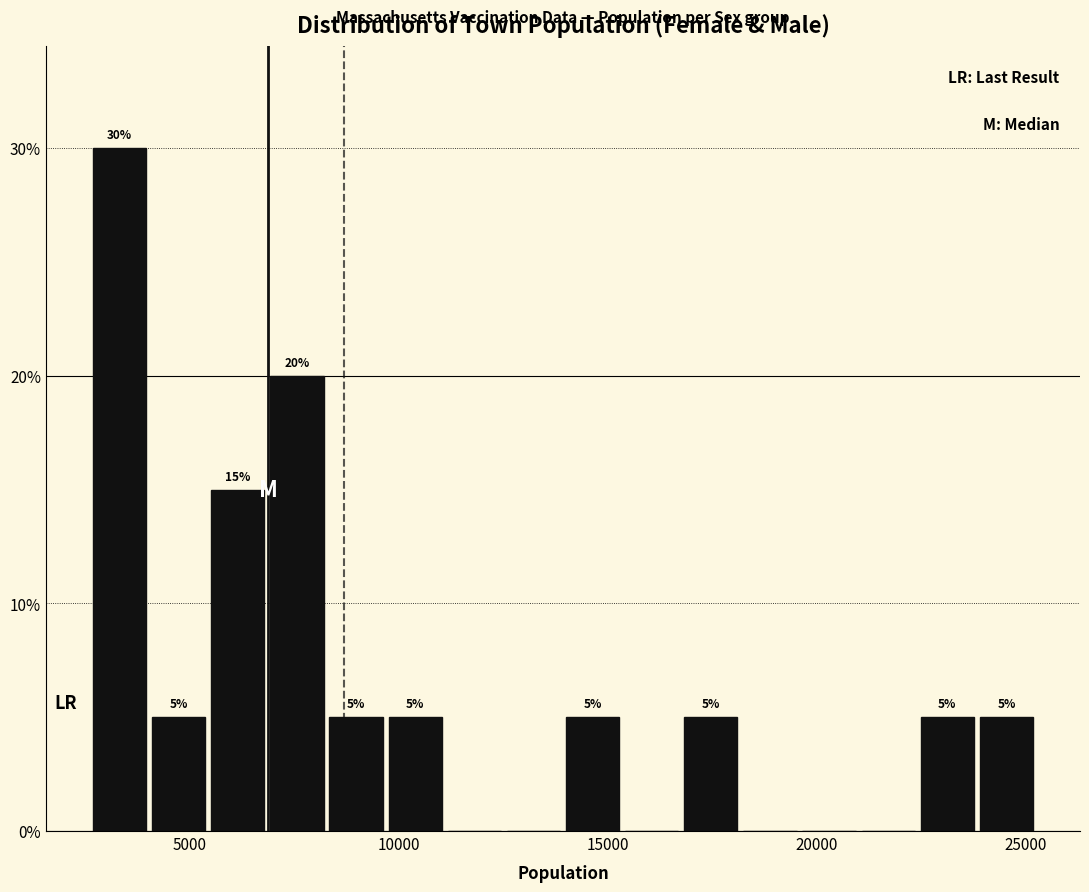

Around what value on the x-axis is the tallest bar? Give the approximate position of its centre, as read against the axis.

3500